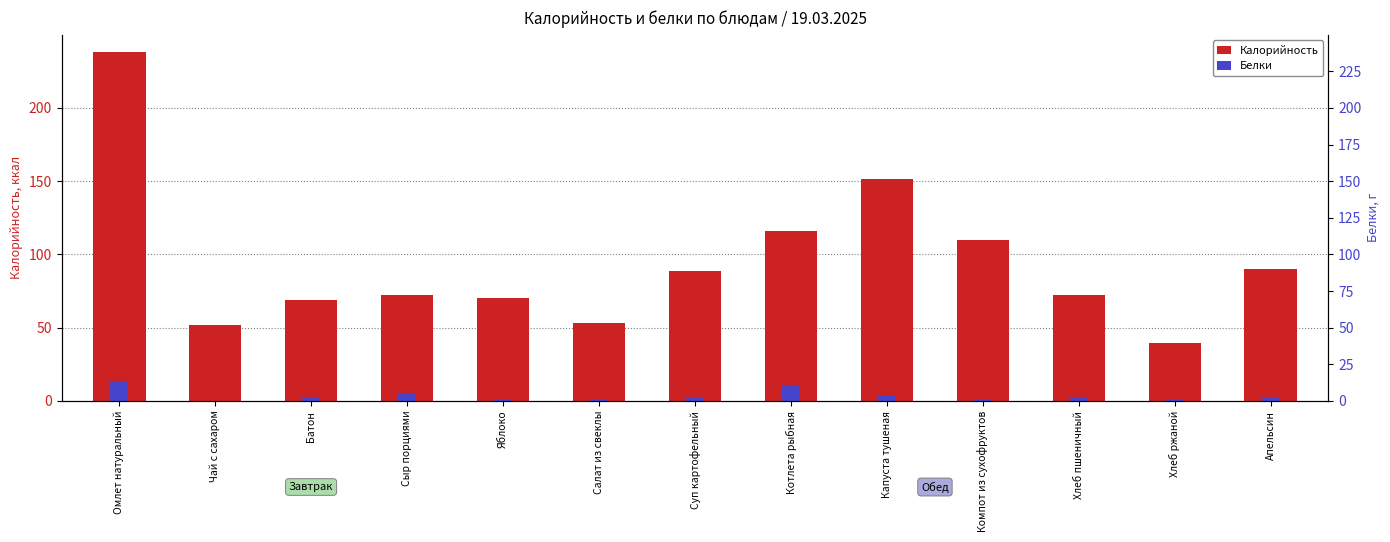

Rank the series by their average value, from lowest to highest.

Белки, Калорийность